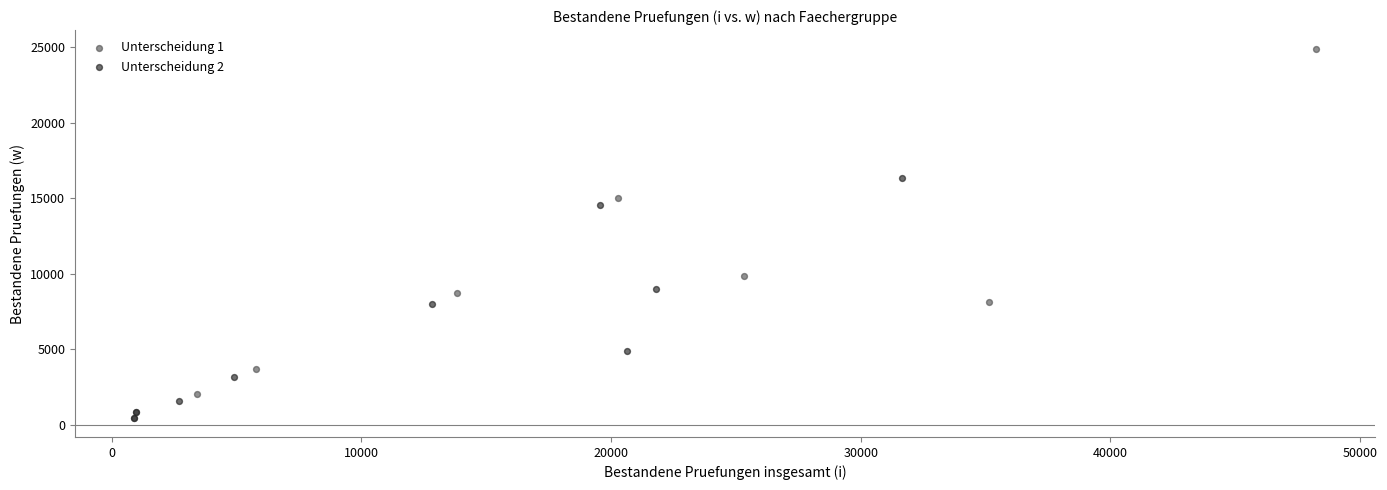

Which series contains the highest Y value?

Unterscheidung 1